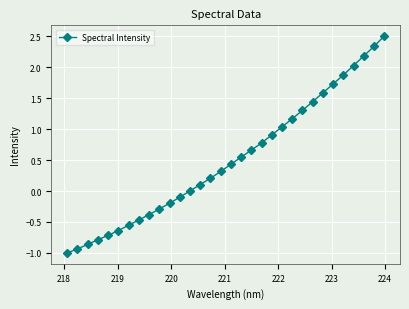

What is the difference between the maximum and second lowest values?

3.4